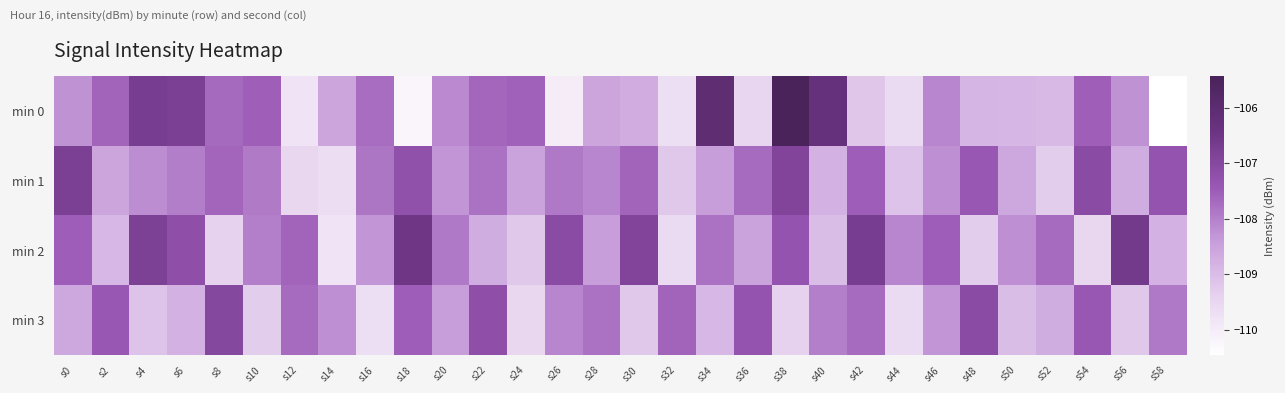

Reading left to right, transcribe all the data shown in this chart.

min 0: s0=-108.2	s2=-107.6	s4=-106.7	s6=-106.8	s8=-107.7	s10=-107.5	s12=-109.8	s14=-108.5	s16=-107.7	s18=-110.2	s20=-108.1	s22=-107.7	s24=-107.6	s26=-110.0	s28=-108.5	s30=-108.7	s32=-109.7	s34=-106.0	s36=-109.4	s38=-105.4	s40=-106.3	s42=-109.2	s44=-109.6	s46=-108.1	s48=-108.8	s50=-108.9	s52=-108.9	s54=-107.5	s56=-108.2	s58=-110.5
min 1: s0=-106.8	s2=-108.5	s4=-108.2	s6=-108.0	s8=-107.6	s10=-107.9	s12=-109.5	s14=-109.6	s16=-107.8	s18=-107.2	s20=-108.3	s22=-107.8	s24=-108.5	s26=-107.9	s28=-108.1	s30=-107.6	s32=-109.2	s34=-108.4	s36=-107.7	s38=-106.9	s40=-108.8	s42=-107.5	s44=-109.1	s46=-108.2	s48=-107.4	s50=-108.6	s52=-109.3	s54=-107.1	s56=-108.7	s58=-107.3
min 2: s0=-107.5	s2=-108.9	s4=-106.8	s6=-107.2	s8=-109.4	s10=-108.0	s12=-107.6	s14=-109.8	s16=-108.3	s18=-106.5	s20=-107.9	s22=-108.7	s24=-109.2	s26=-107.1	s28=-108.4	s30=-106.9	s32=-109.6	s34=-107.8	s36=-108.5	s38=-107.3	s40=-109.0	s42=-106.7	s44=-108.1	s46=-107.5	s48=-109.3	s50=-108.2	s52=-107.7	s54=-109.5	s56=-106.6	s58=-108.8
min 3: s0=-108.6	s2=-107.4	s4=-109.1	s6=-108.8	s8=-107.0	s10=-109.3	s12=-107.7	s14=-108.2	s16=-109.7	s18=-107.5	s20=-108.4	s22=-107.2	s24=-109.5	s26=-108.1	s28=-107.8	s30=-109.2	s32=-107.6	s34=-108.9	s36=-107.3	s38=-109.4	s40=-108.0	s42=-107.7	s44=-109.6	s46=-108.3	s48=-107.1	s50=-109.0	s52=-108.7	s54=-107.4	s56=-109.2	s58=-107.9